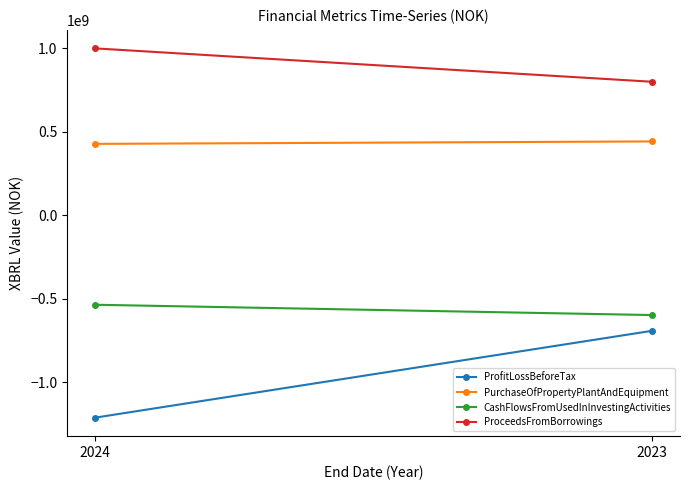

How many lines are shown in the chart?

4